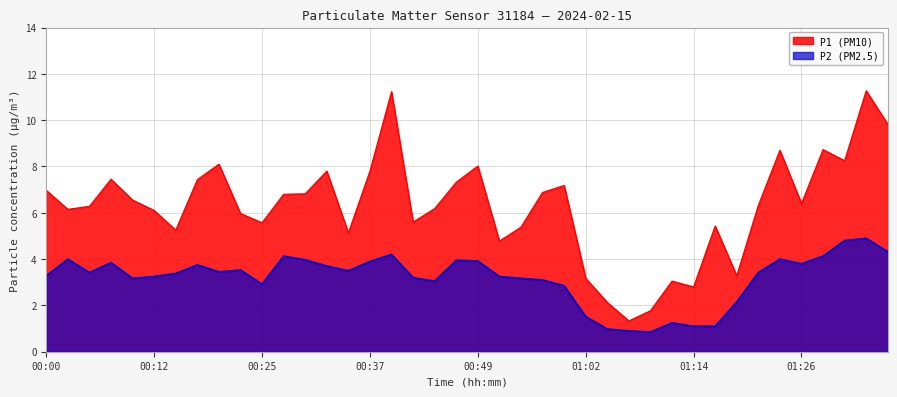

In P1, how many points are lower than both neighbors (excluding endpoints)?

11